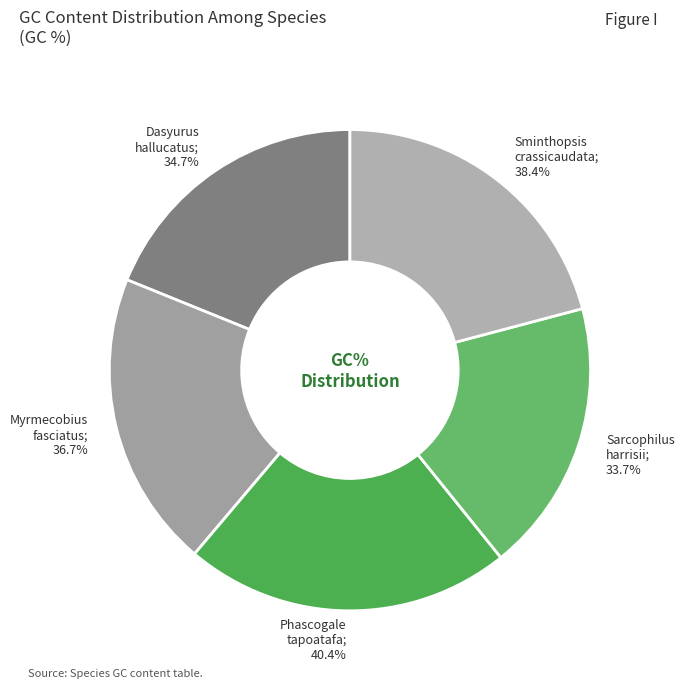

Does Sarcophilus harrisii represent more than half of the total?

No